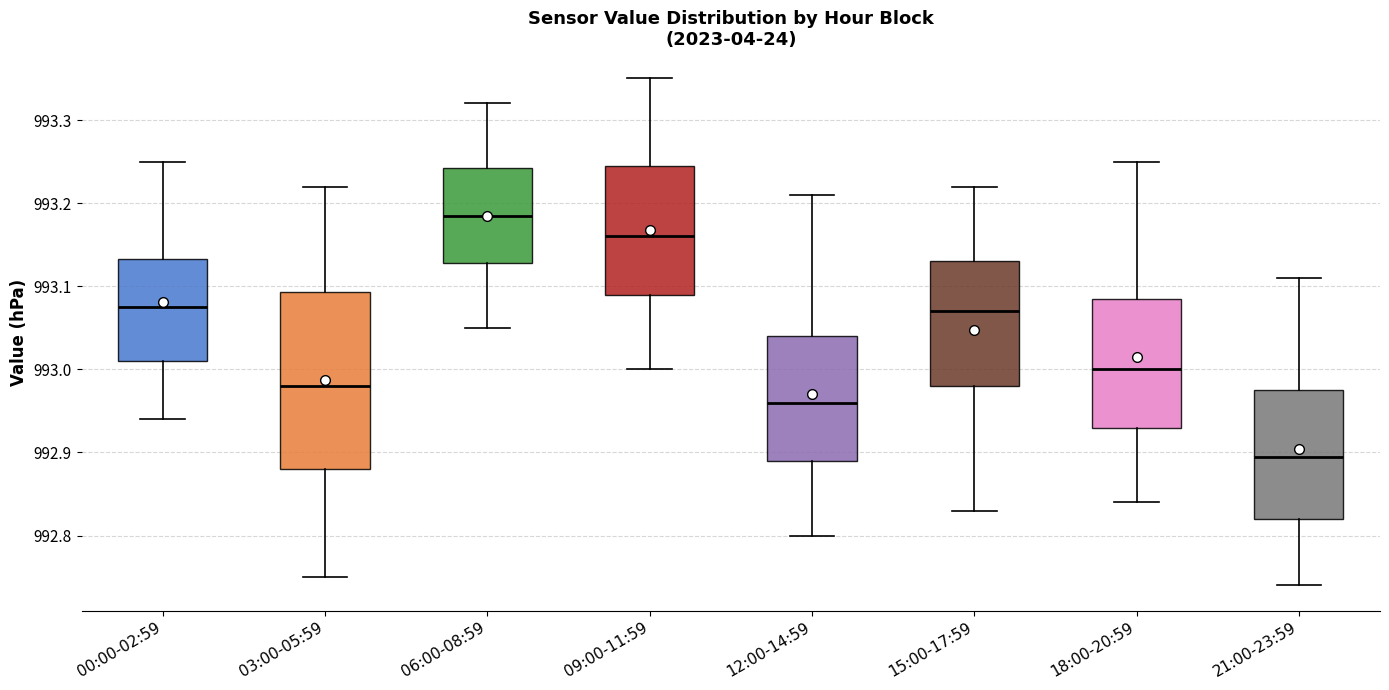

Where does the lower whisker of the box for 00:00-02:59 end on the y-axis? The values are not printed on the chart, so give them approximately, as read against the axis.

992.94